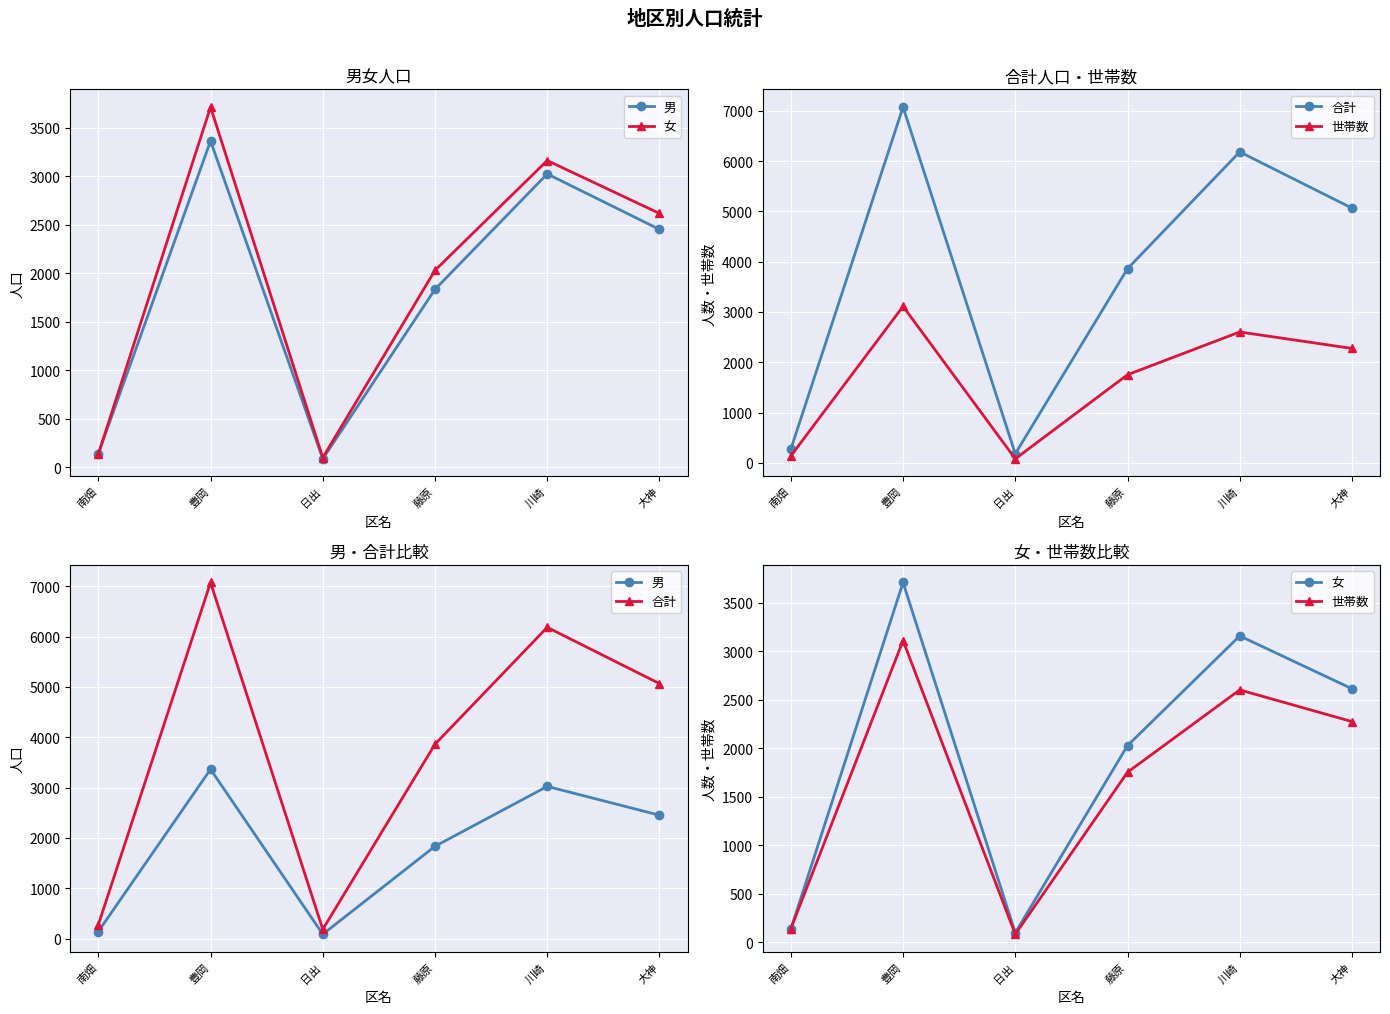

The 男 series shows 139 at 南畑. True or false?

True